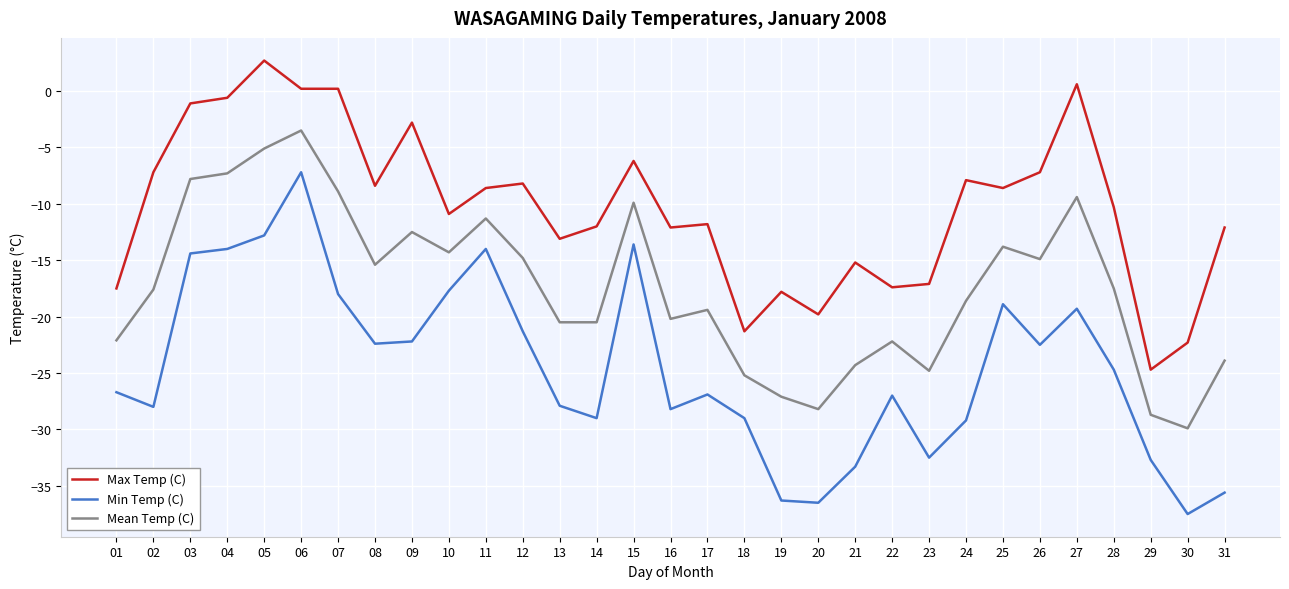

How many positive values does the Max Temp (C) series have?

4